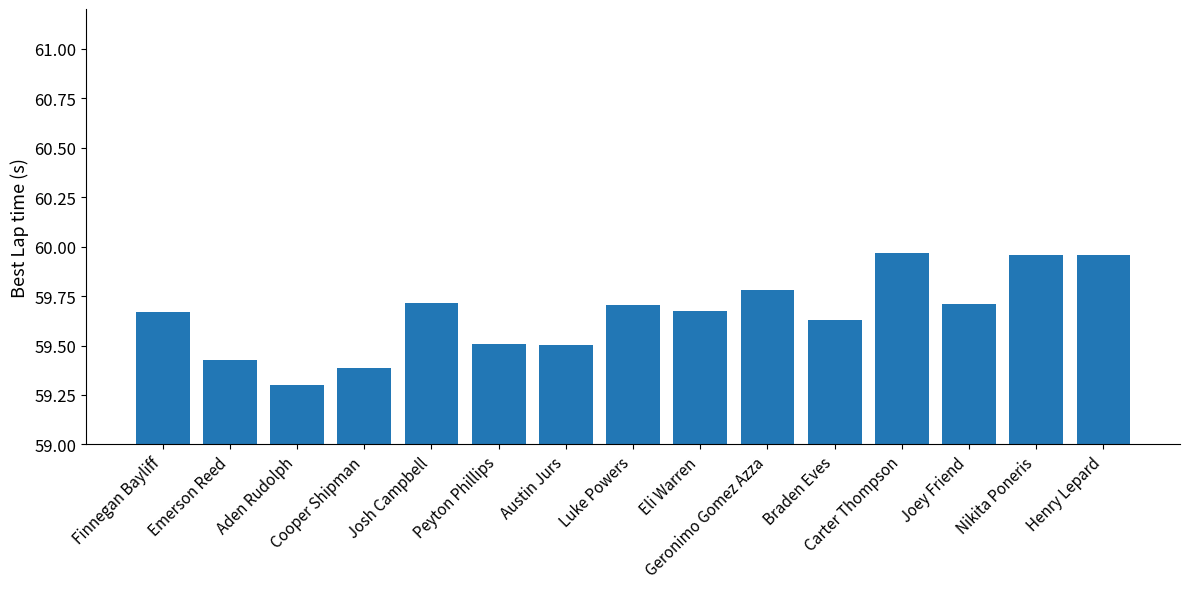

What is the value of the 10th bar from the left?

59.8